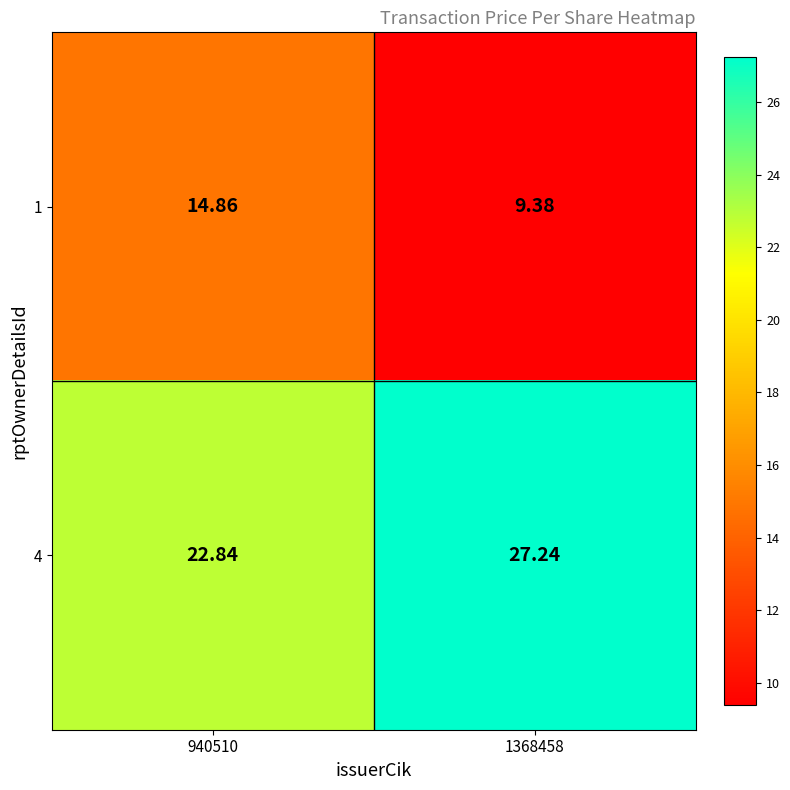

Is the value of 4 at 940510 greater than the value of 1 at 1368458?

Yes